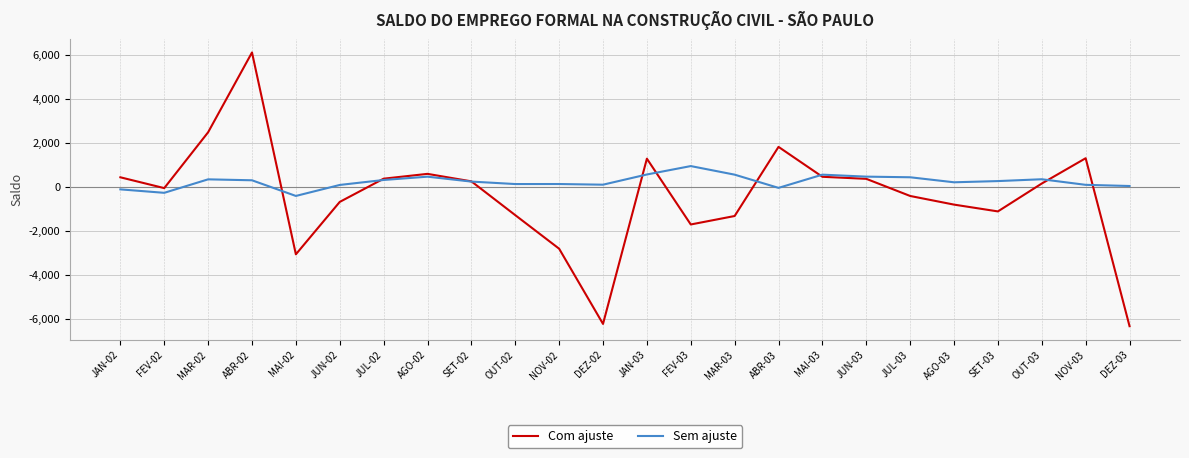

True or false: Sem ajuste has more than 0 points higher than both neighbors.

True